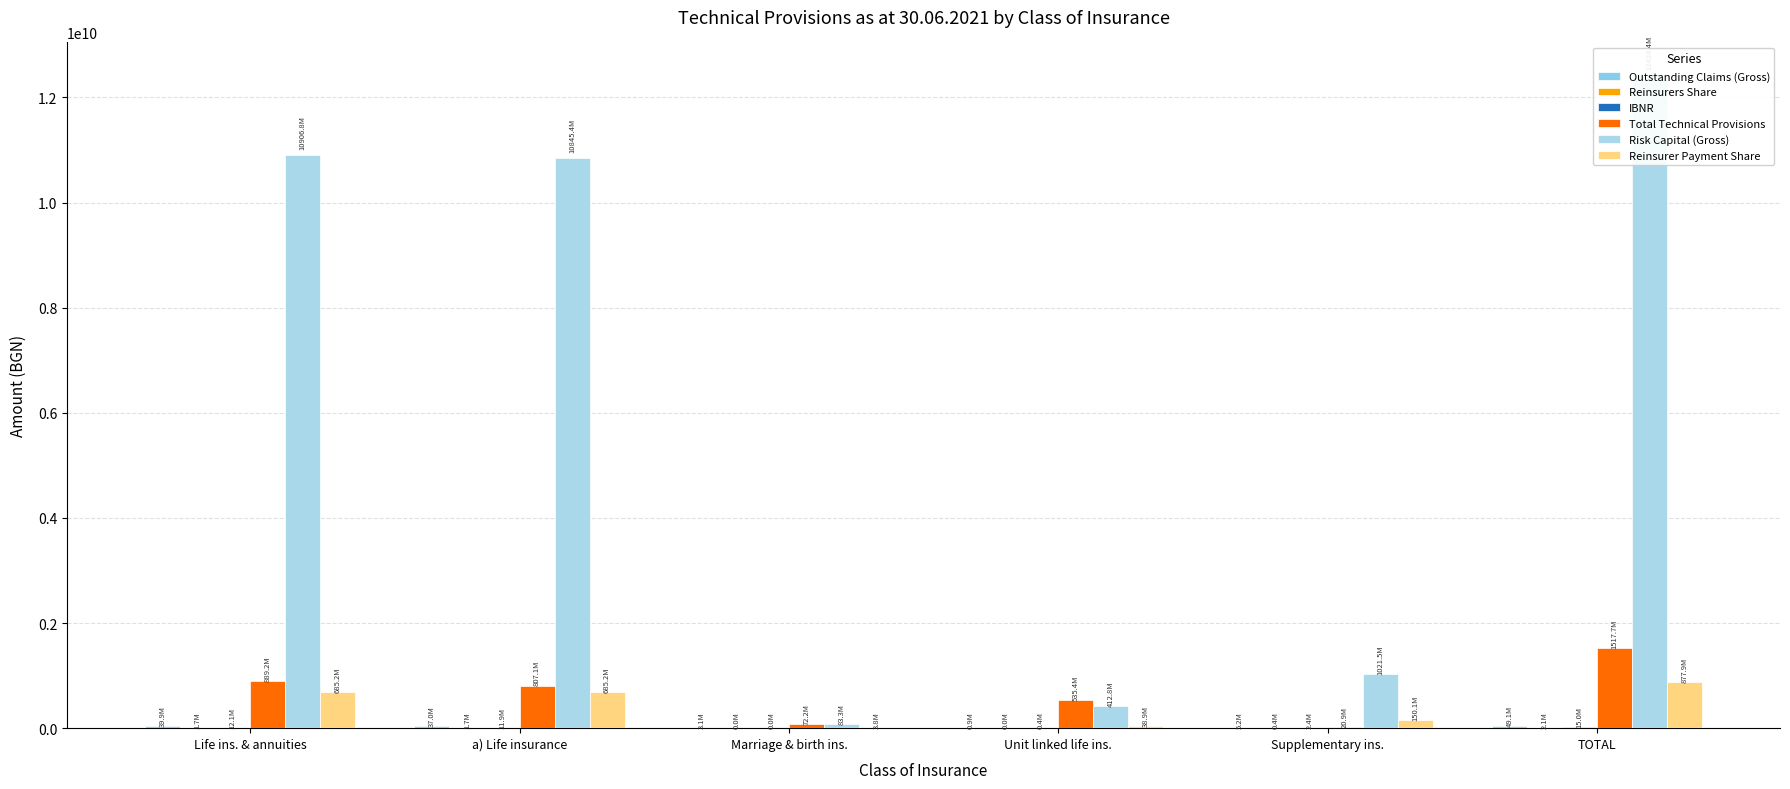

At how many categories does at least one series exceed 9941553238?

3